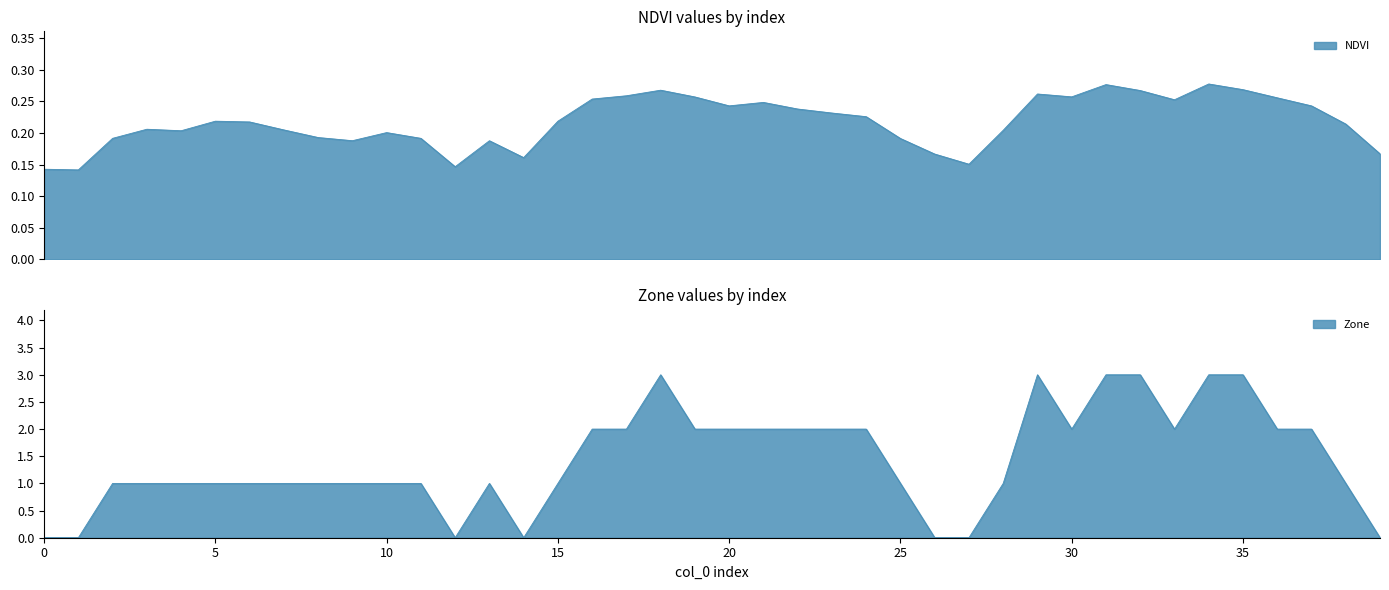

What is the approximate value of NDVI at 20?

0.2